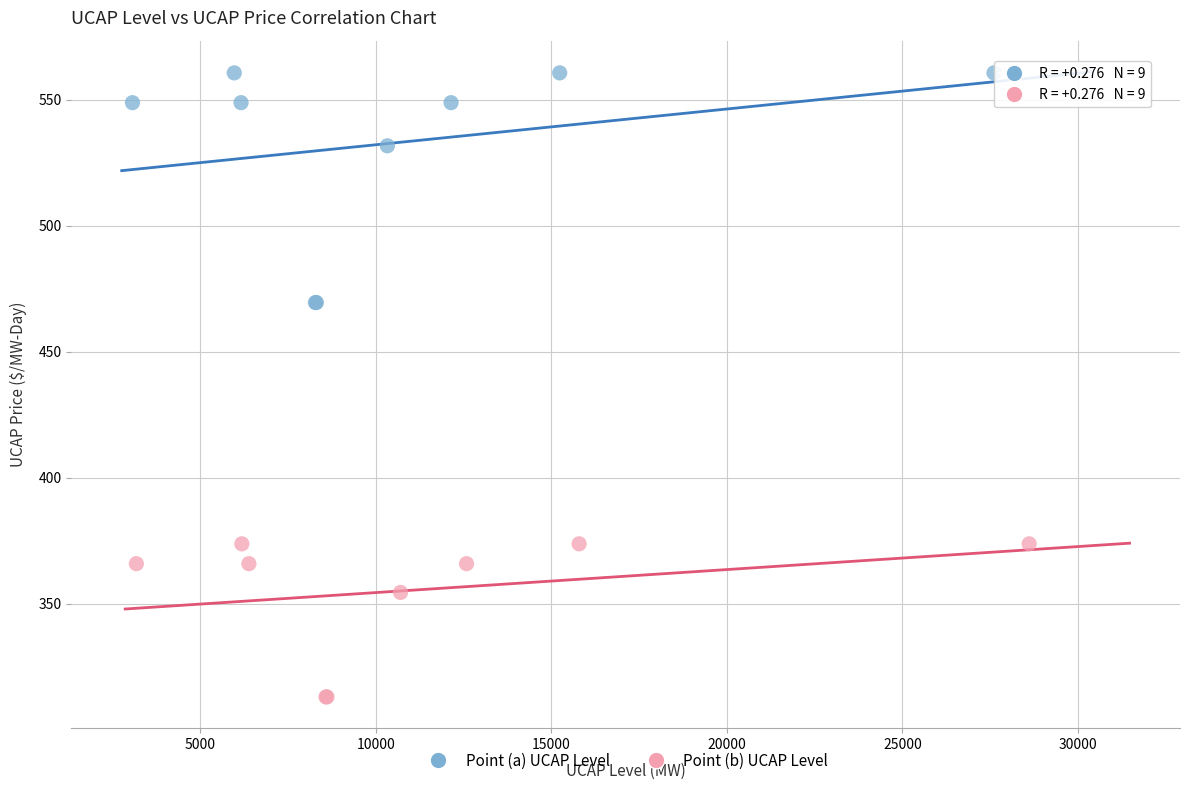

What are all the series names shown in the legend?

Point (a) UCAP Level, Point (b) UCAP Level